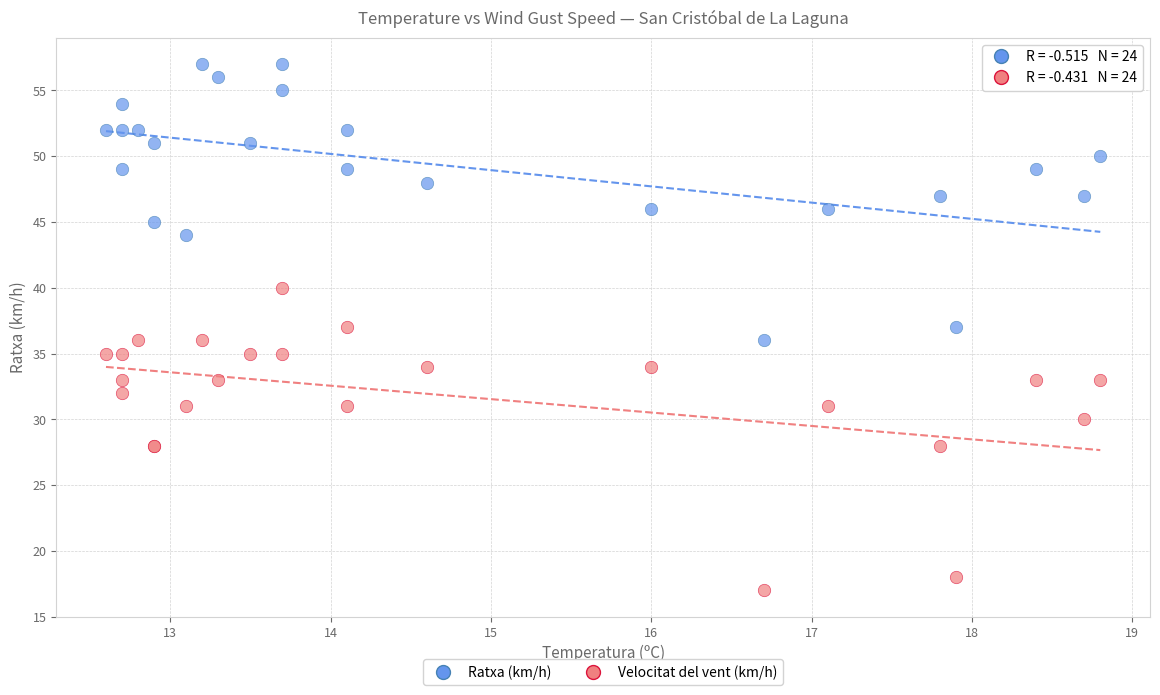

Which series contains the lowest Y value?

Velocitat del vent (km/h)